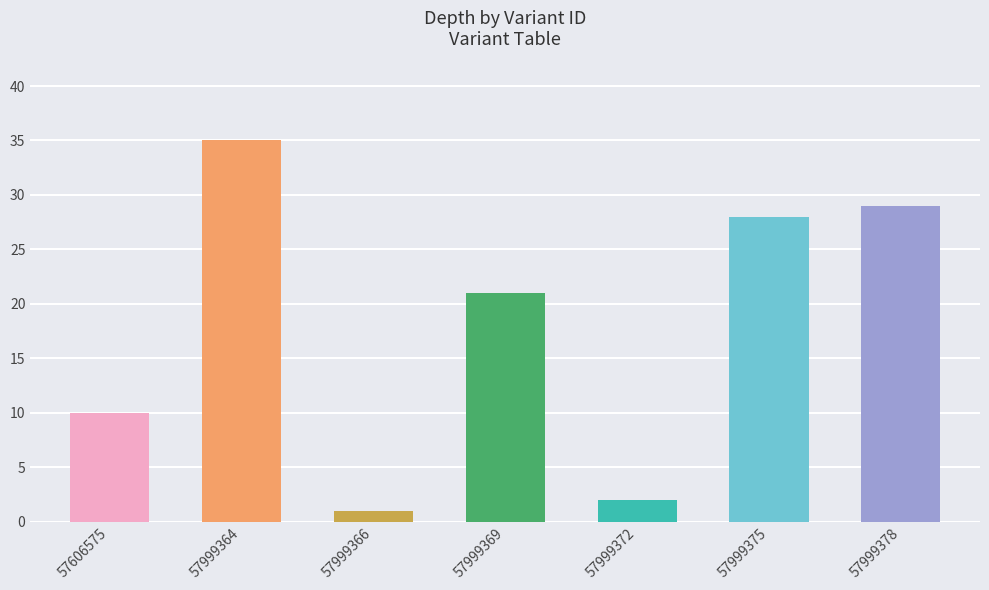

At which category does the chart reach its peak across all series?

57999364